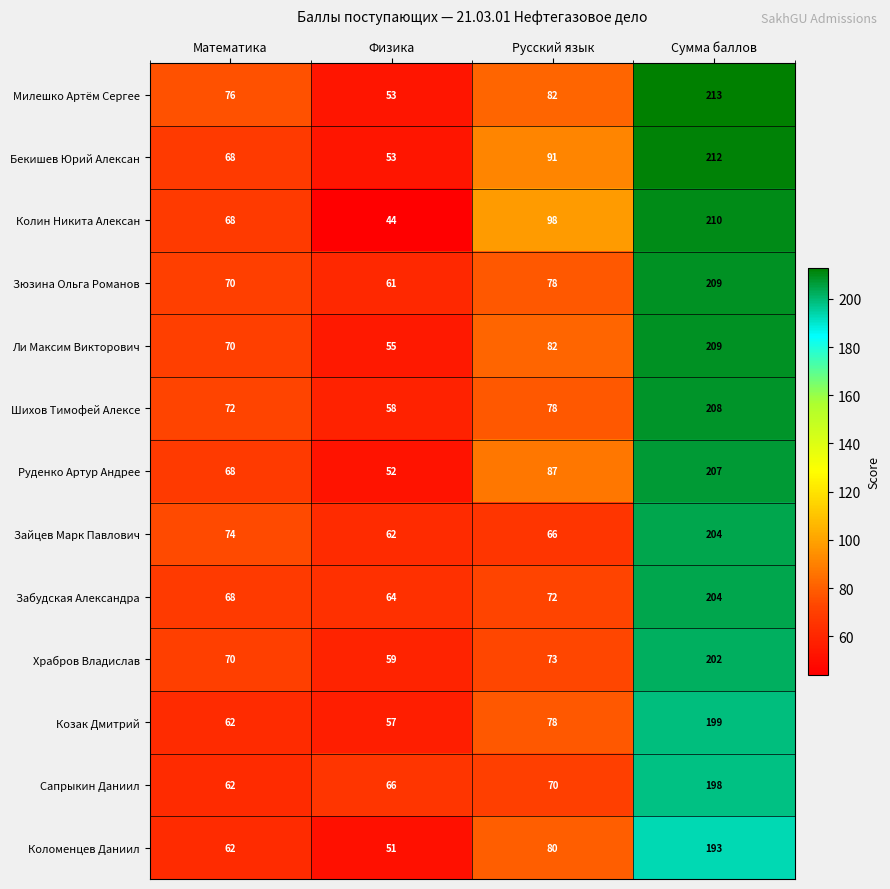

True or false: Зайцев Марк Павлович has a value of 12 at Физика.

False